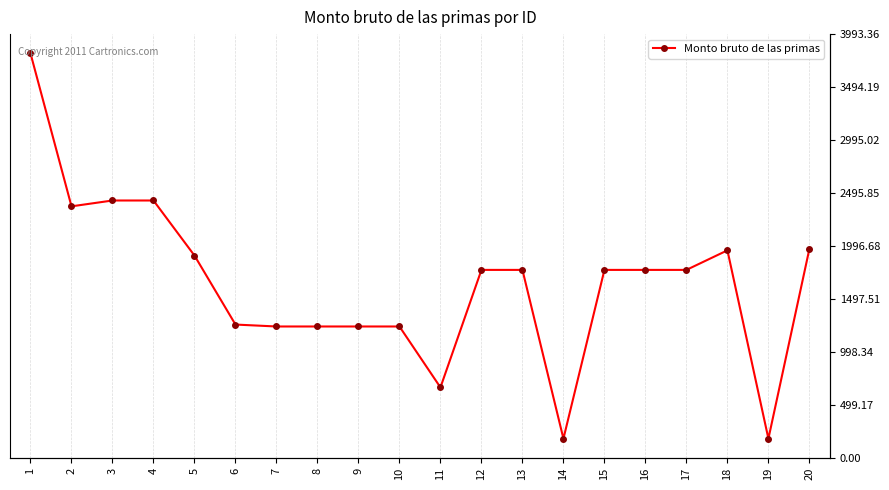

Rank the categories by value from highest to lowest.

1, 3, 4, 2, 20, 18, 5, 12, 13, 15, 16, 17, 6, 7, 8, 9, 10, 11, 14, 19